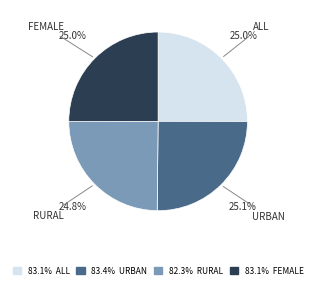

How many slices are in this pie chart?

4